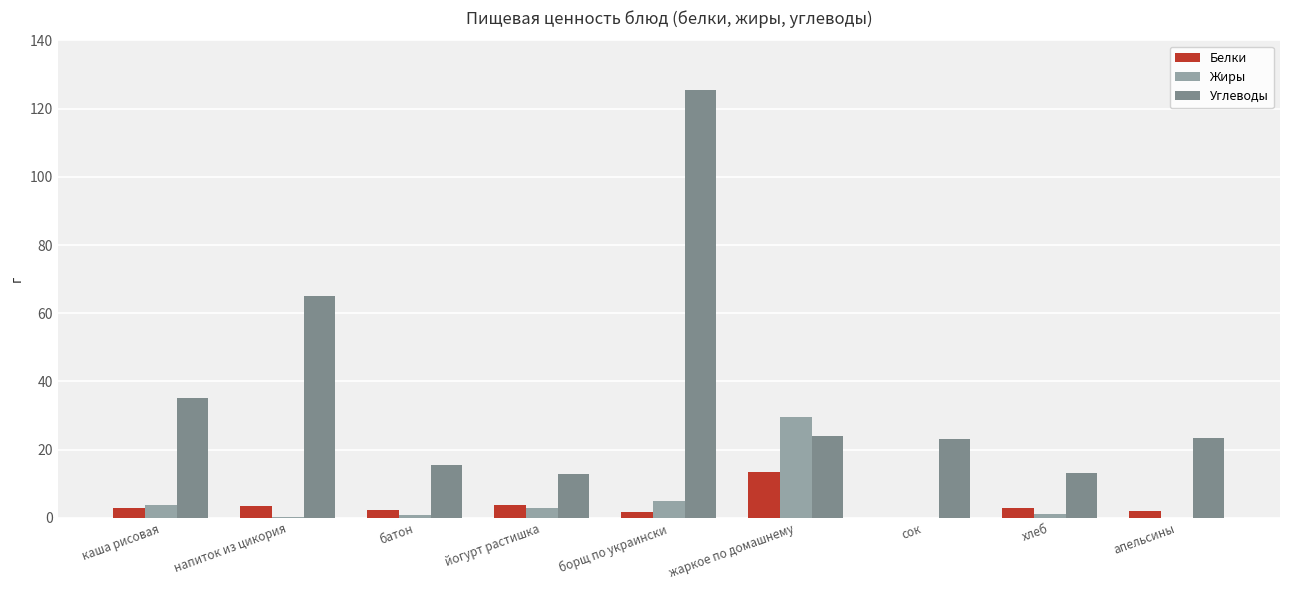

At which category does the chart reach its peak across all series?

борщ по украински